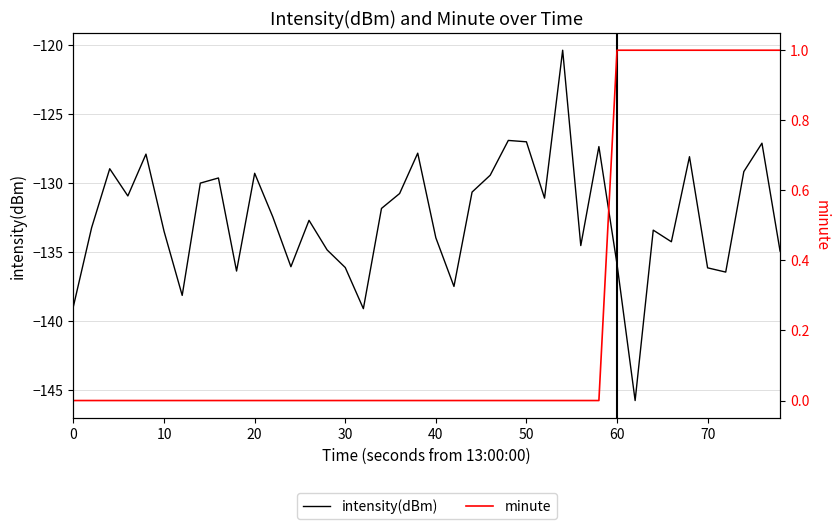

What are all the series names shown in the legend?

intensity(dBm), minute